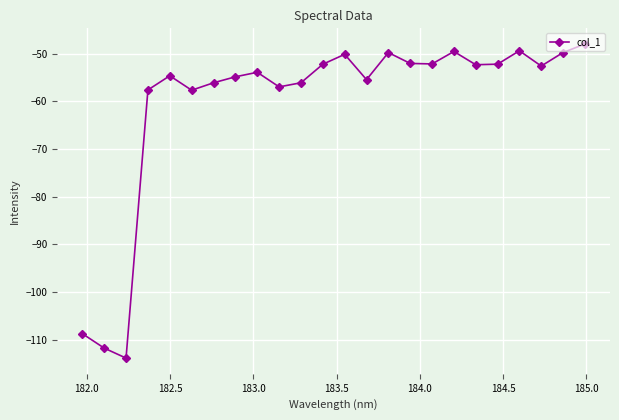

What is the difference between the maximum and minimum values?

65.9